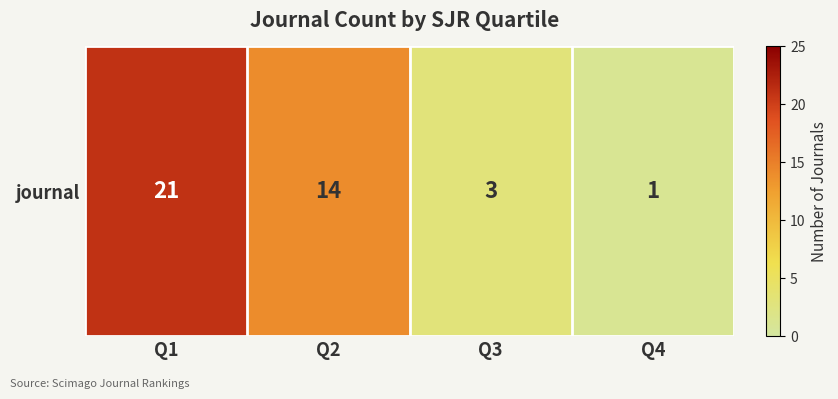

What is the difference between the second highest and minimum values?

13